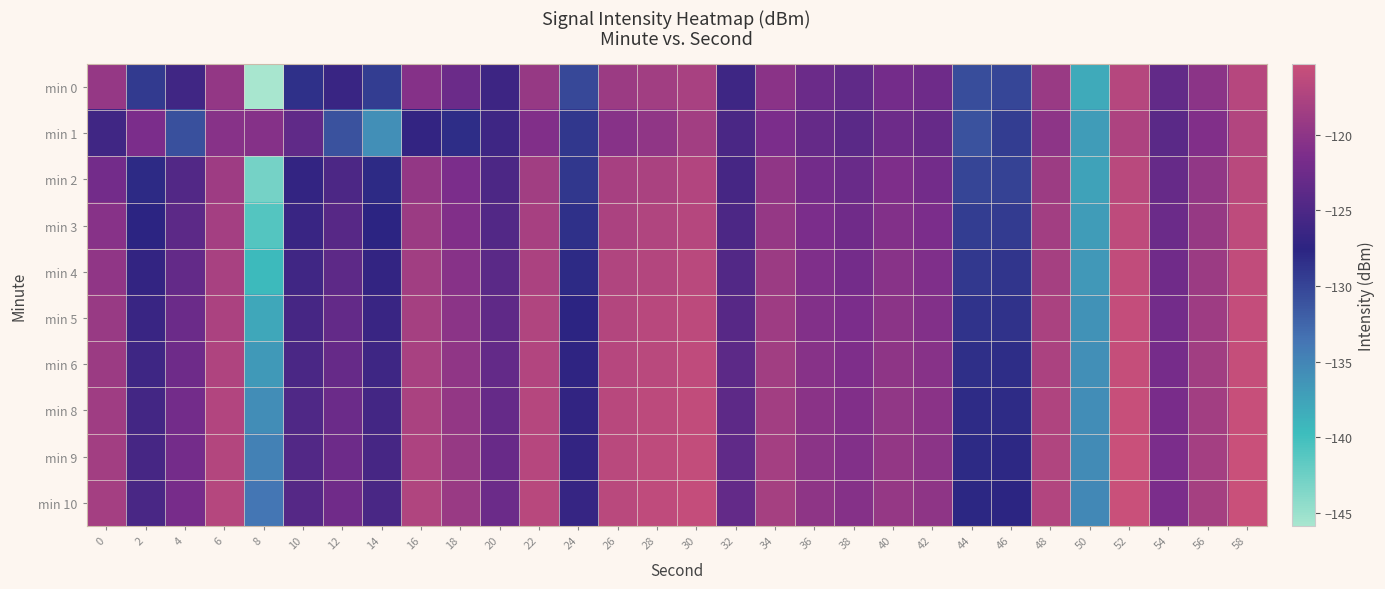

Which series has the largest range (max minus min)?

min 0